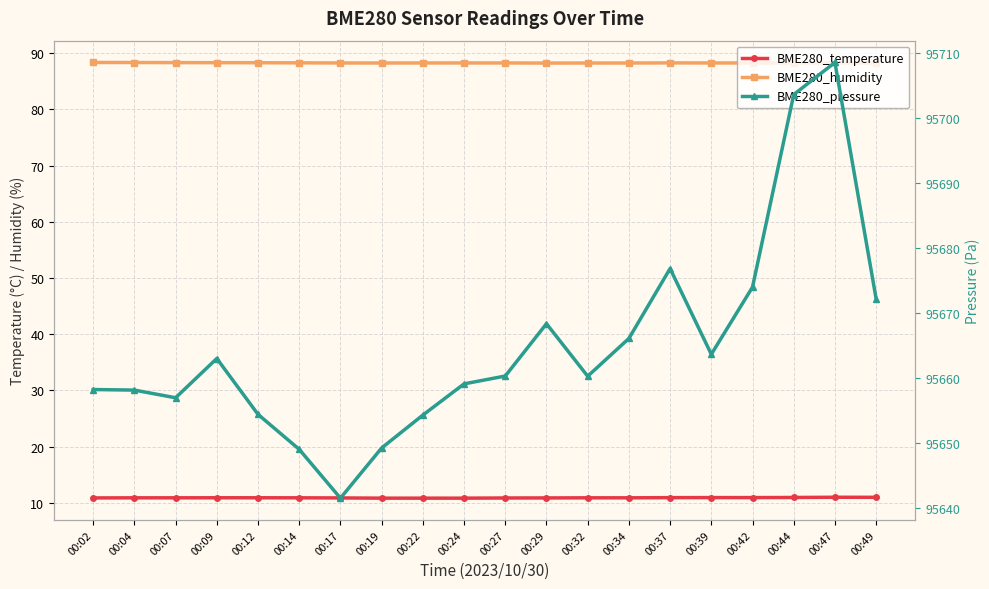

How many distinct data groups are displayed?

3